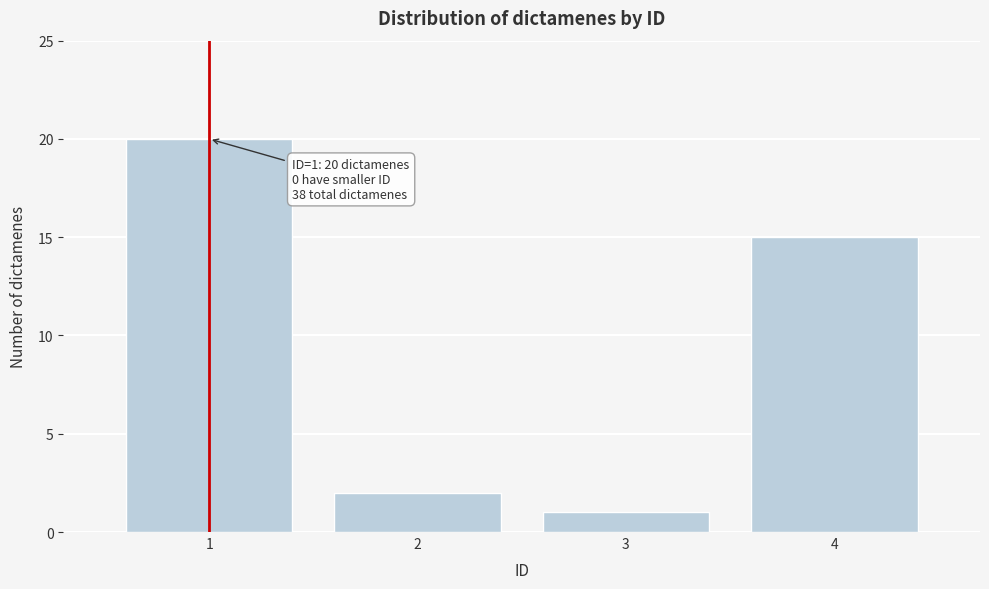

Reading right to left, transcribe all the data shown in this chart.

15	1	2	20